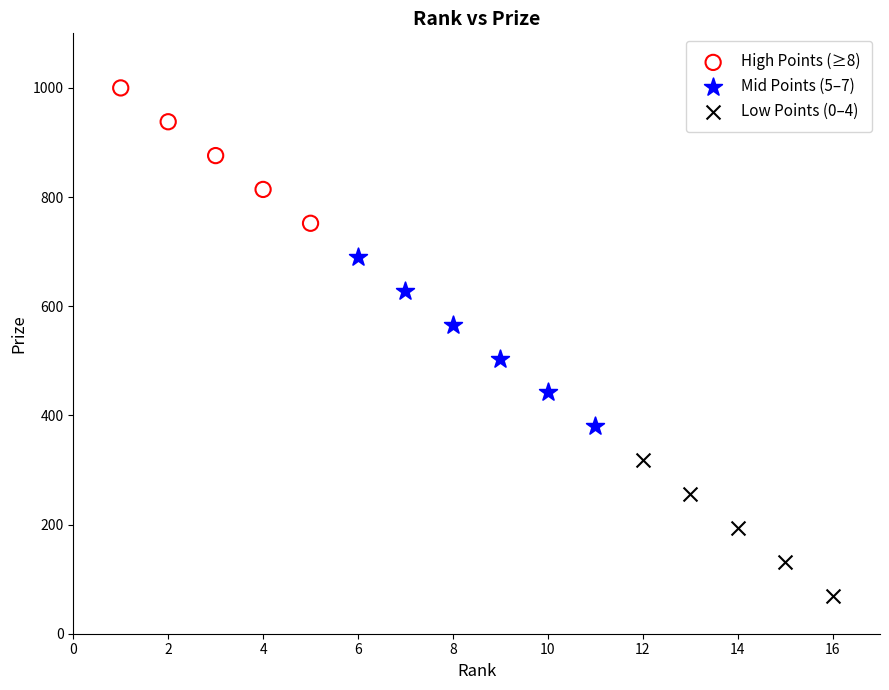

Which series has the largest Y range (max minus min)?

Mid Points (5–7)